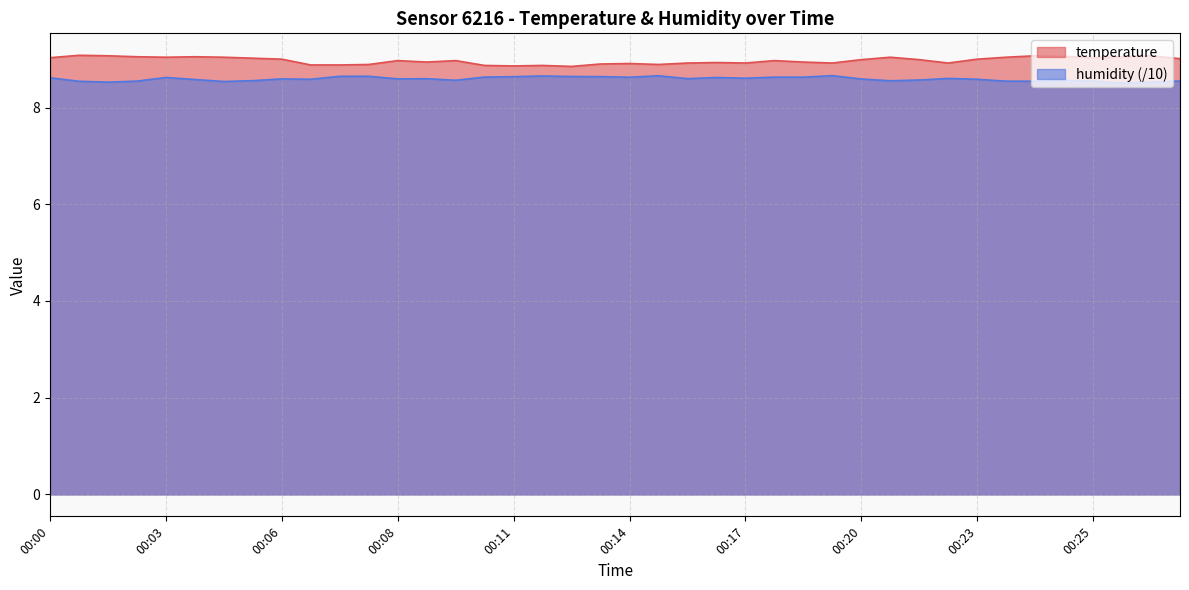

True or false: temperature and humidity (/10) intersect in this chart.

False